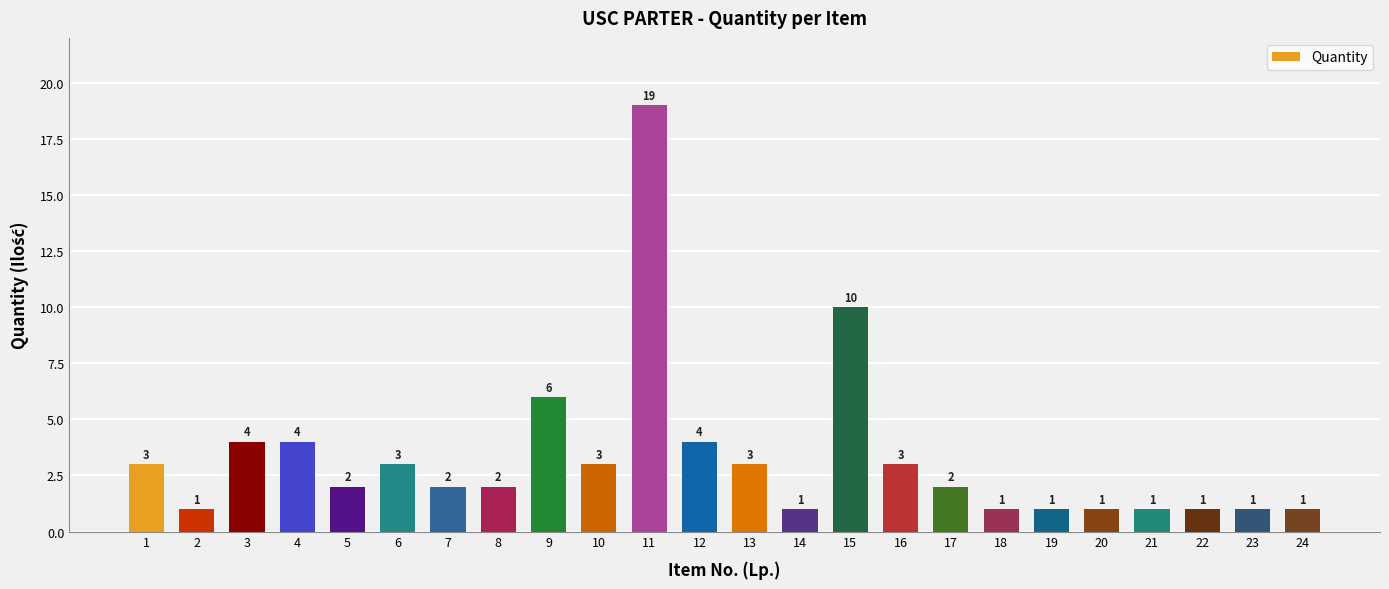

Reading right to left, list all the values displayed in this chart.

24=1	23=1	22=1	21=1	20=1	19=1	18=1	17=2	16=3	15=10	14=1	13=3	12=4	11=19	10=3	9=6	8=2	7=2	6=3	5=2	4=4	3=4	2=1	1=3